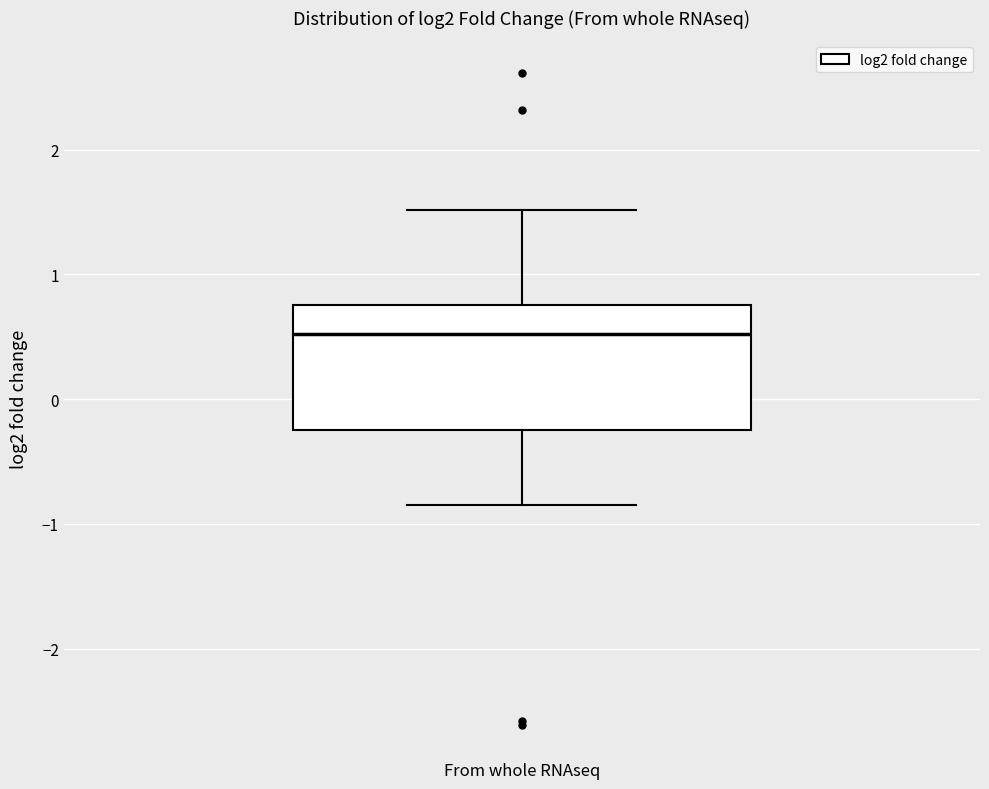

Where does the upper whisker of the box for From whole RNAseq end on the y-axis? The values are not printed on the chart, so give them approximately, as read against the axis.

1.5